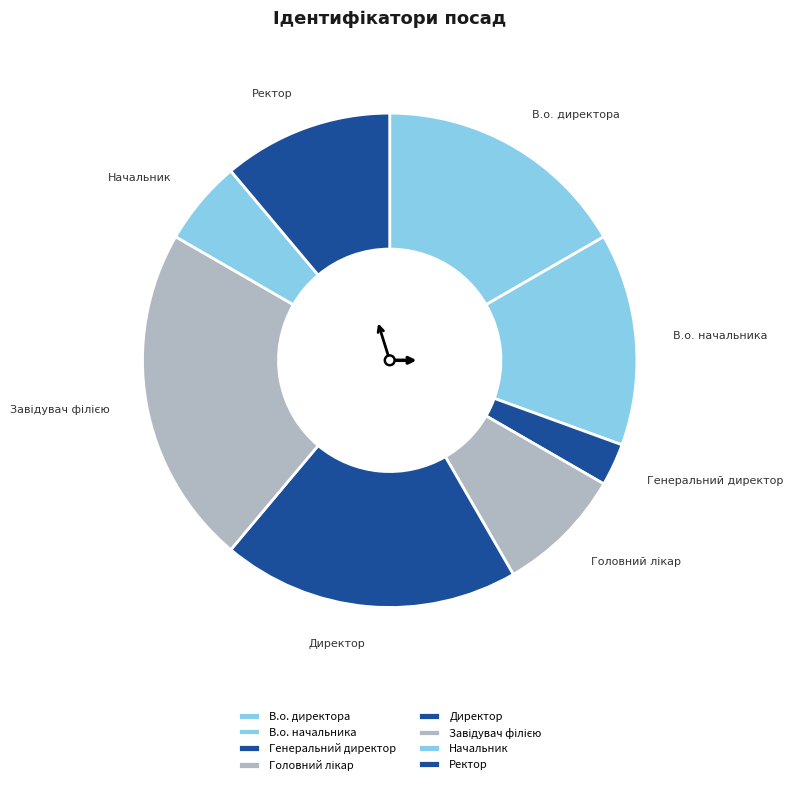

What is the smallest slice in the pie chart?

Генеральний директор